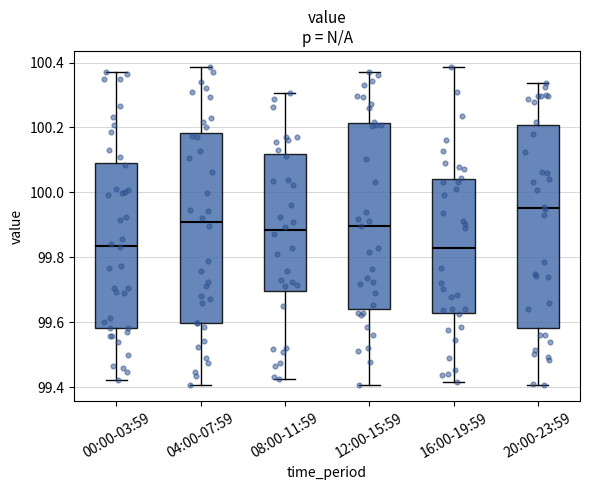

Comparing the boxes themselves (not the whiskers), which one is the tallest?

20:00-23:59